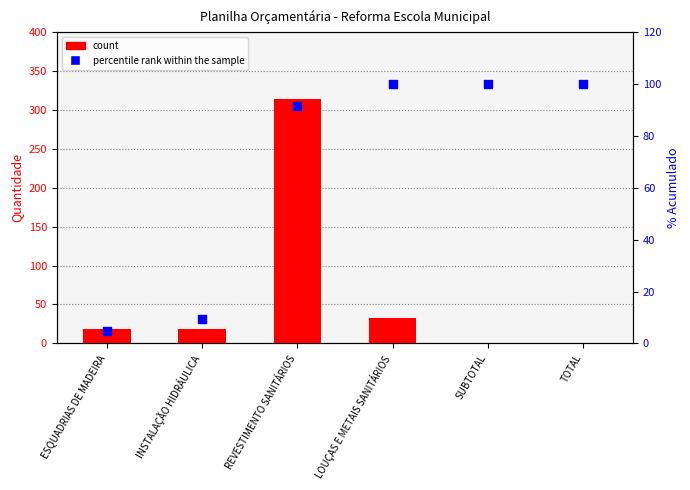

At which category is the sum across all series the highest?

REVESTIMENTO SANITÁRIOS